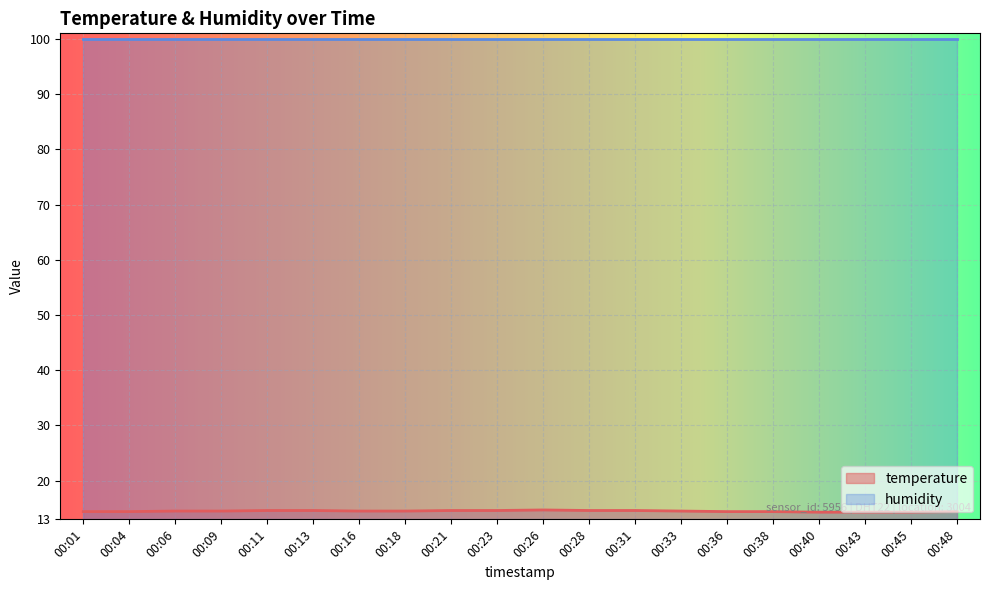

Which label corresponds to the smallest value in the chart?

00:40